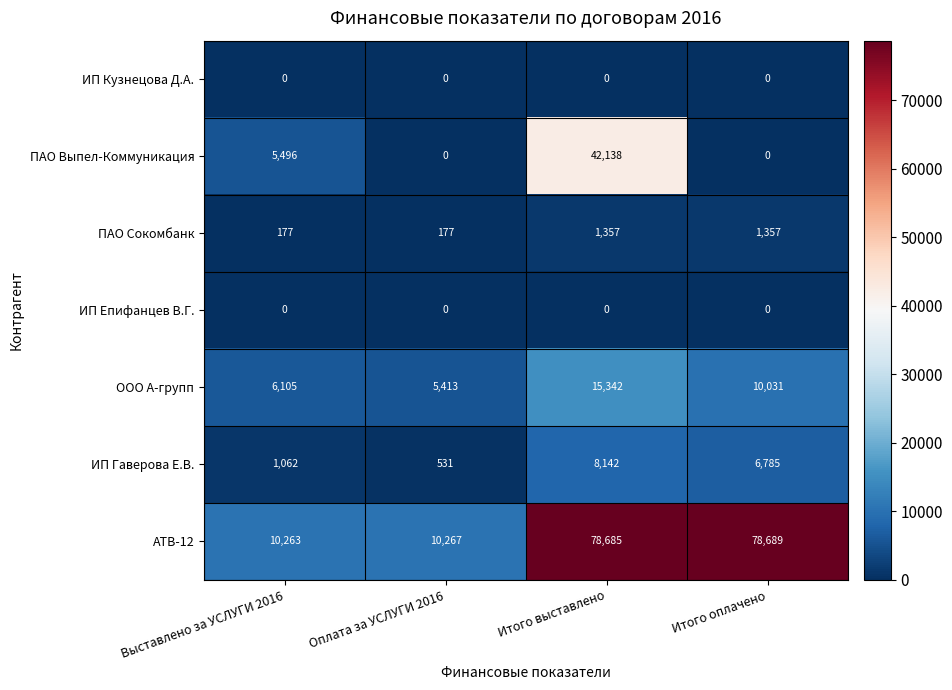

Which category has the highest value across all series?

Итого оплачено